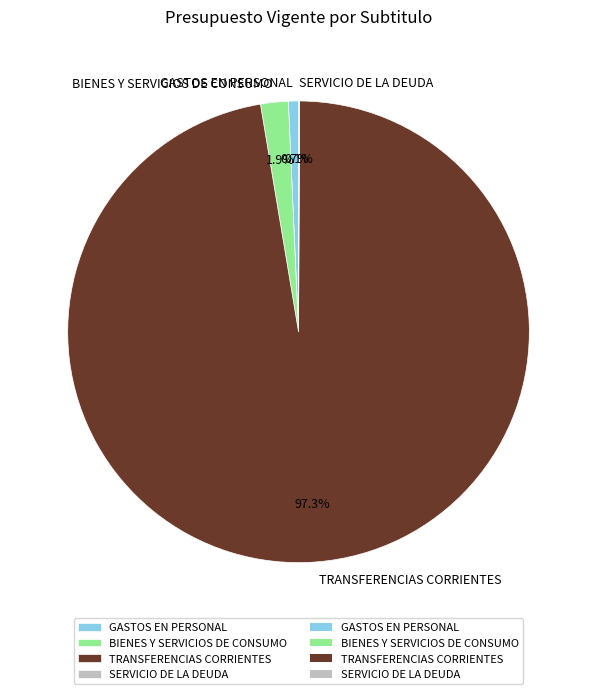

Which category has the biggest portion of the pie?

TRANSFERENCIAS CORRIENTES